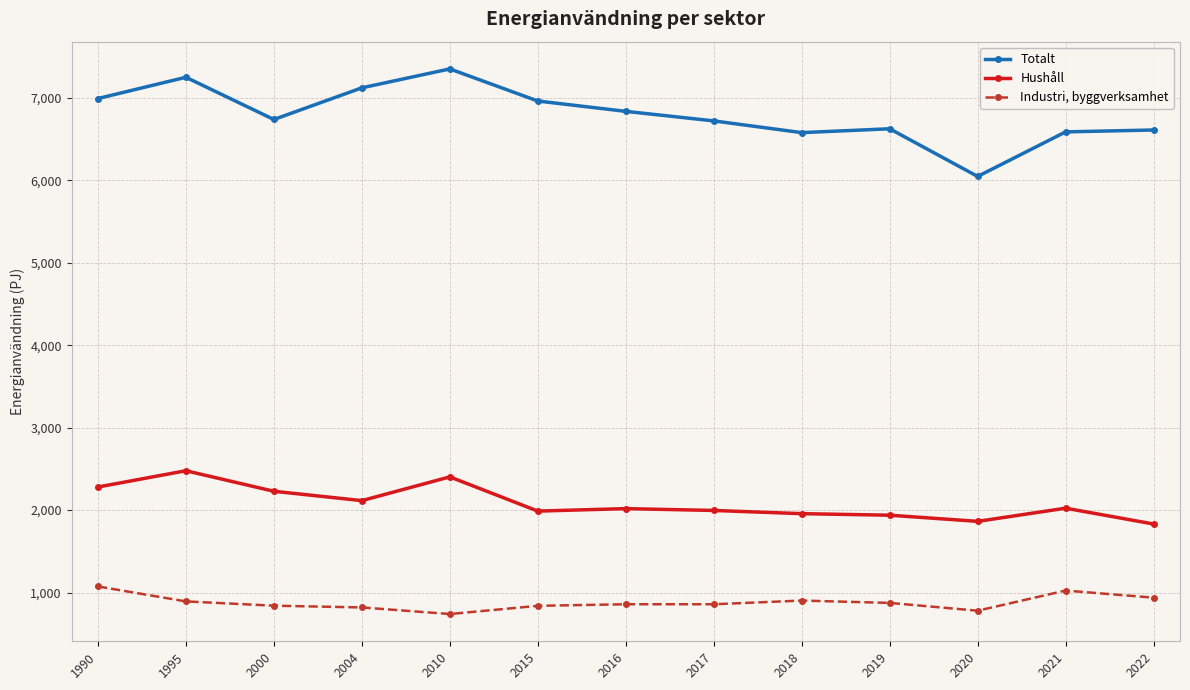

Which series has the widest spread of values?

Totalt